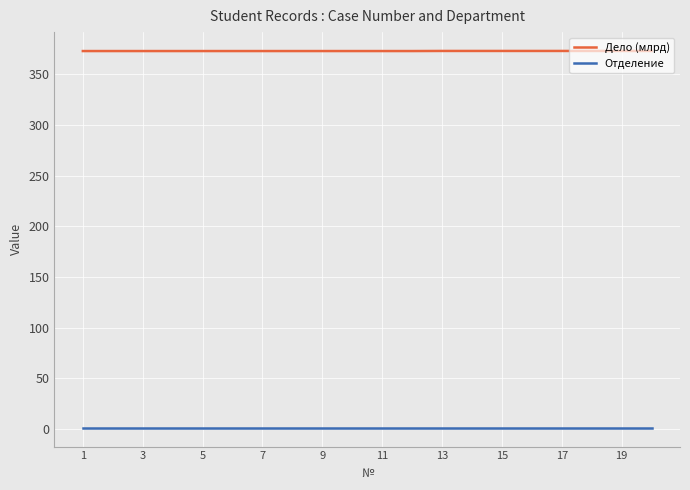

What is the smallest value displayed?

1.0